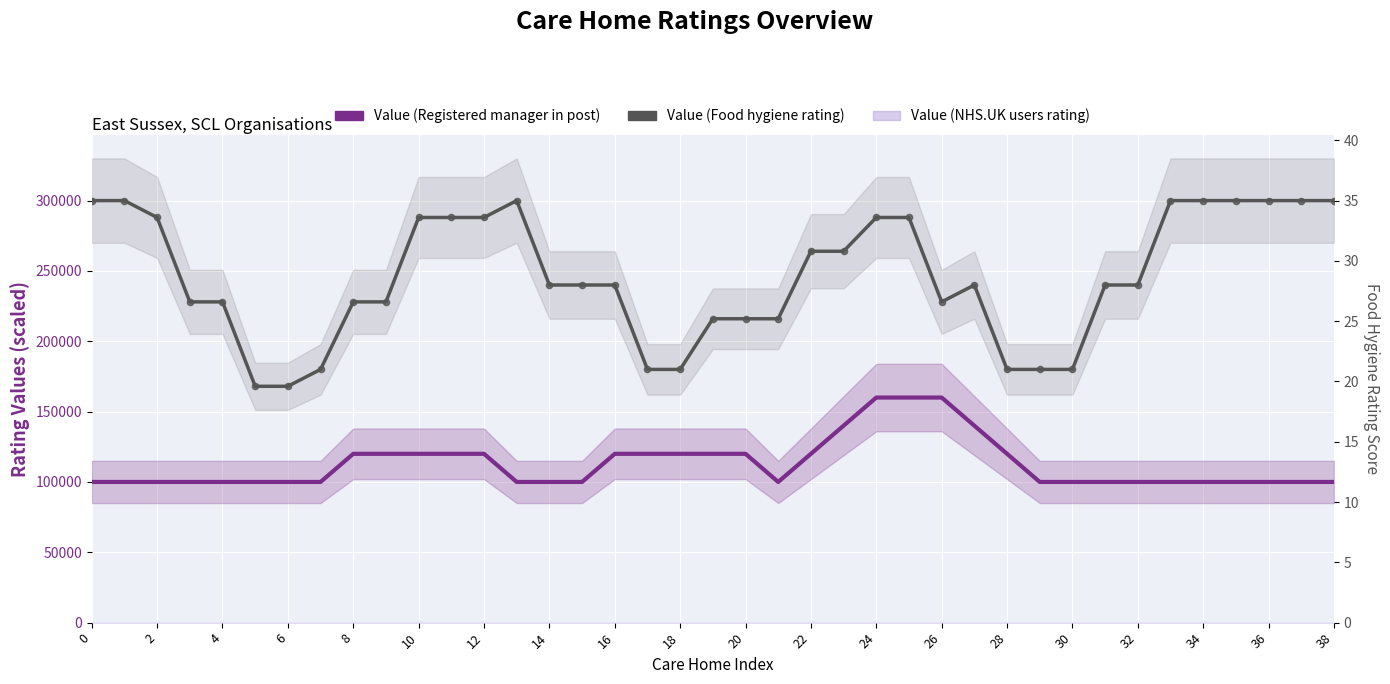

At how many categories does at least one series exceed 110155?

39